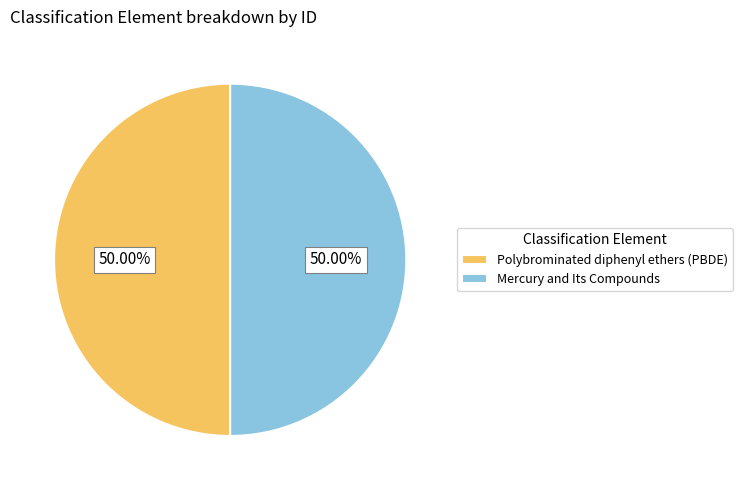

What is the ratio of the value at Polybrominated diphenyl ethers (PBDE) to the value at Mercury and Its Compounds?

1.0